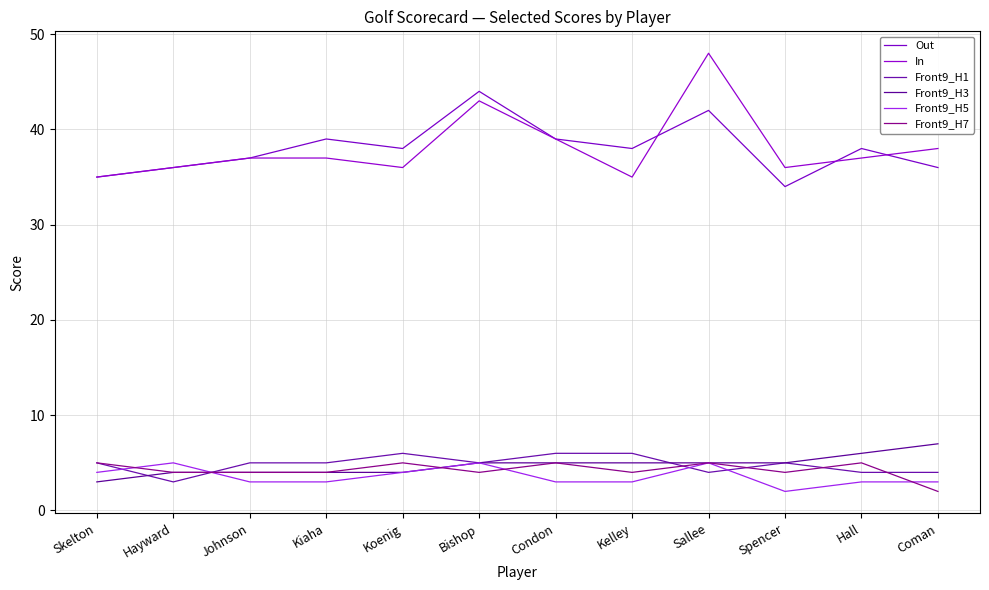

What is the label of the 5th point from the right?

Kelley